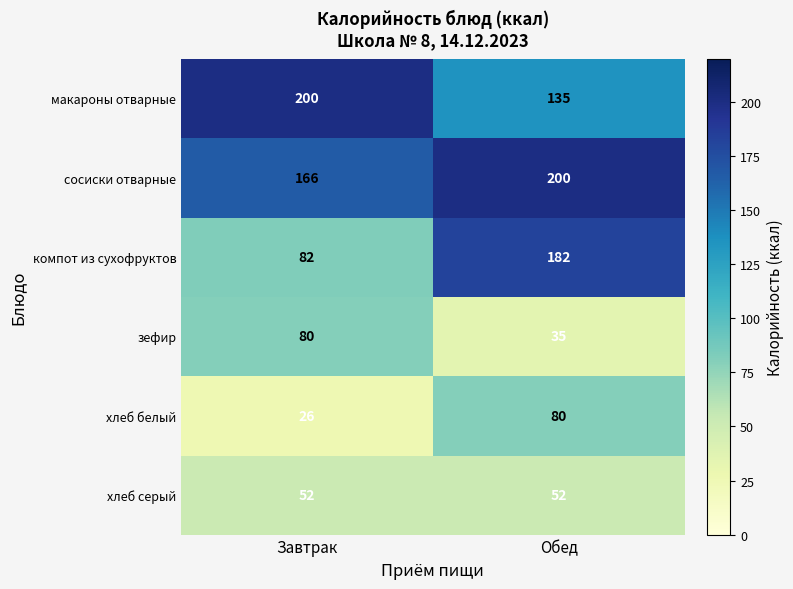

At how many categories does at least one series exceed 127?

2